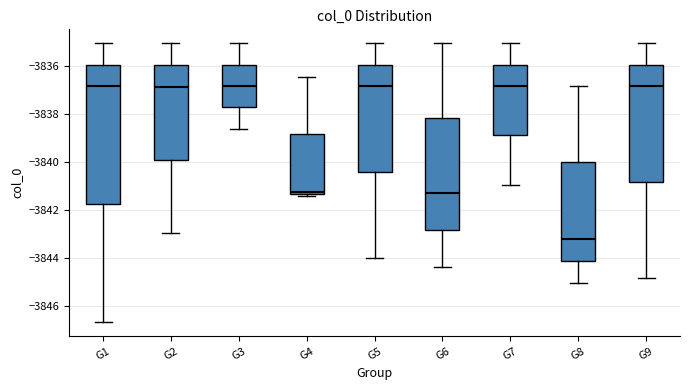

Comparing the boxes themselves (not the whiskers), which one is the tallest?

G1